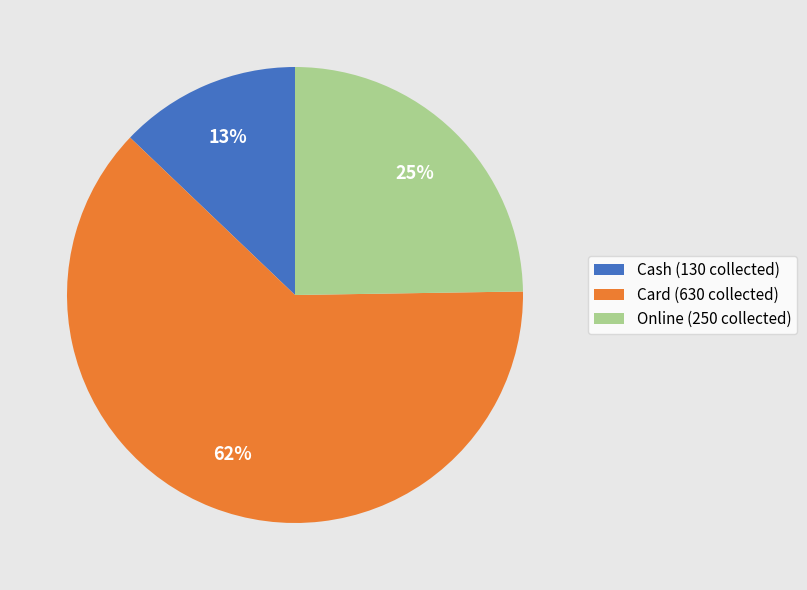

Do Cash (130 collected) and Online (250 collected) together represent more than half of the pie?

No